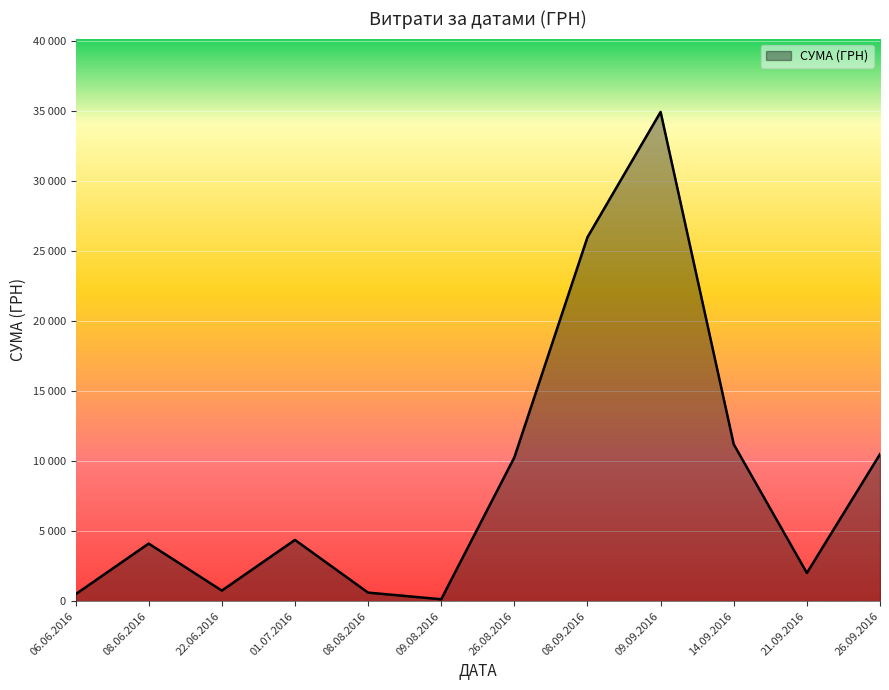

Is this an area chart (filled region under the line)?

Yes